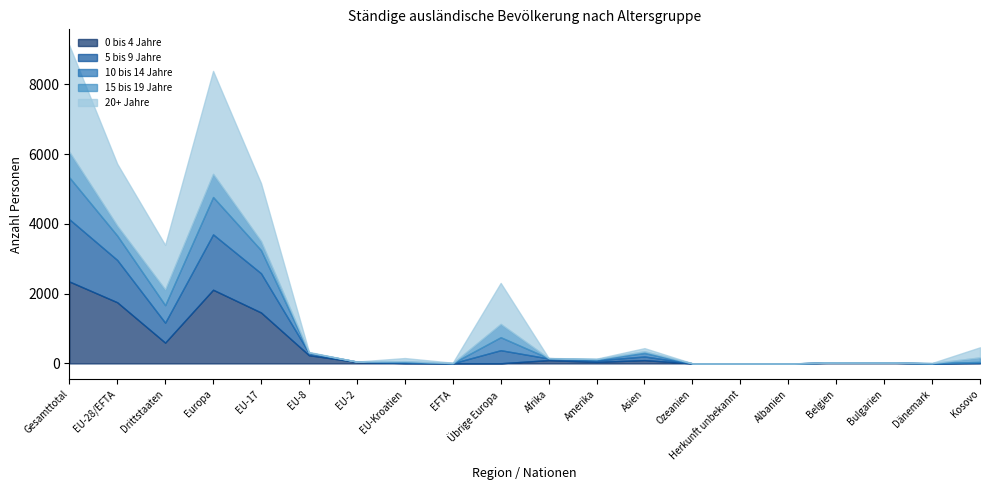

What is the total value across all series at Gesamttotal?

9120